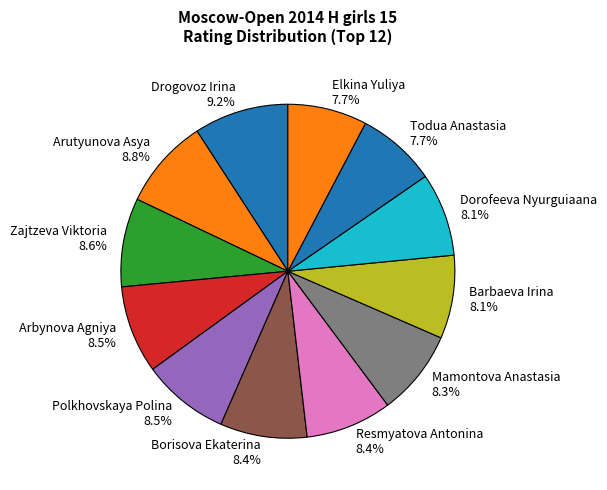

Does Polkhovskaya Polina account for over 50% of the chart?

No